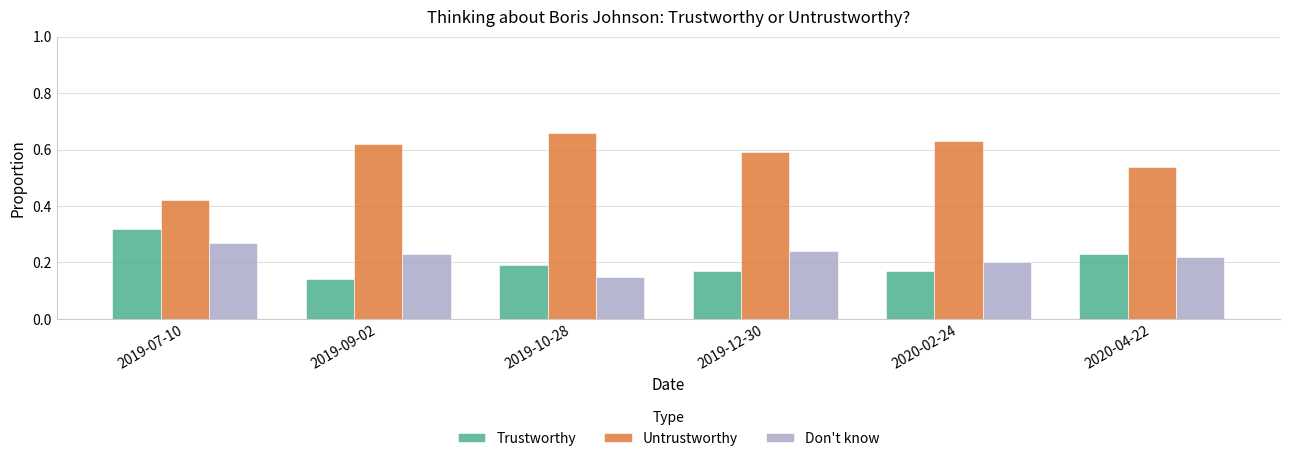

Are the bars grouped side by side (vs. stacked)?

Yes